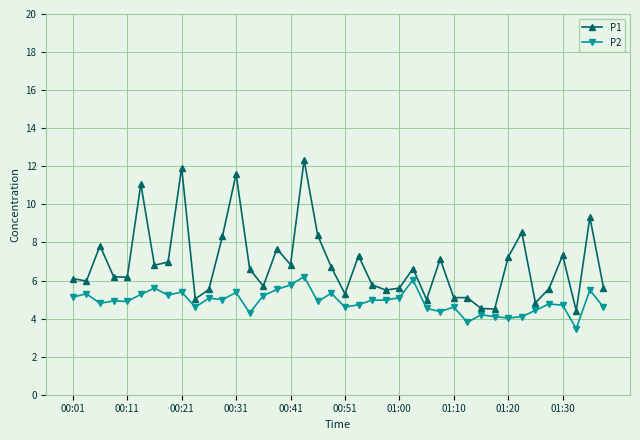

List the series in order of their overall mean, highest first.

P1, P2